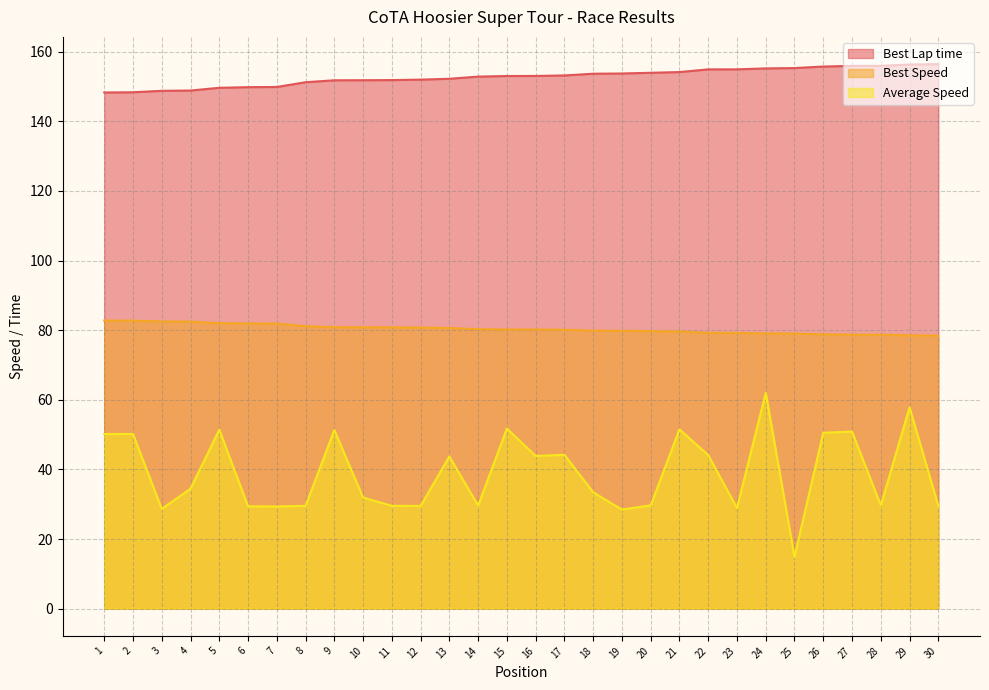

True or false: Best Speed and Best Lap time intersect in this chart.

False